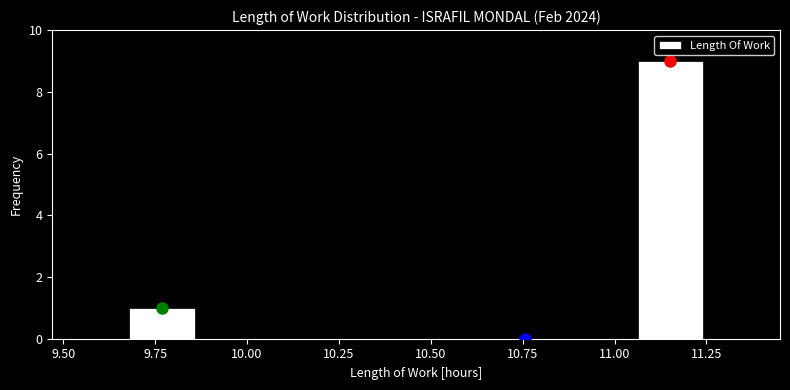

Around what value on the x-axis is the tallest bar? Give the approximate position of its centre, as read against the axis.

11.15